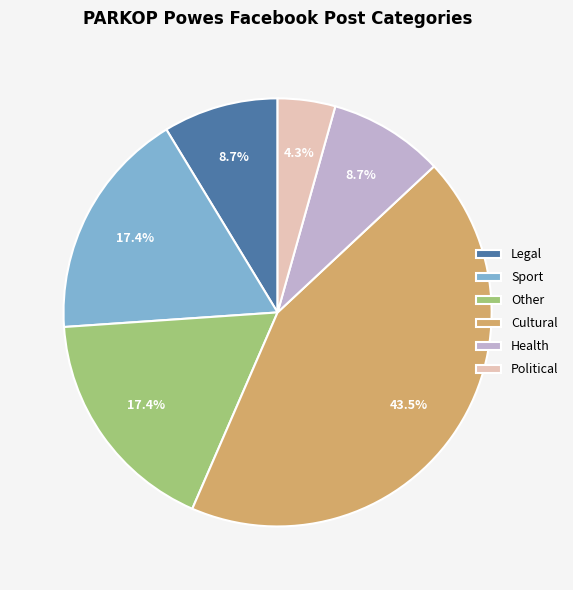

What is the smallest slice in the pie chart?

Political